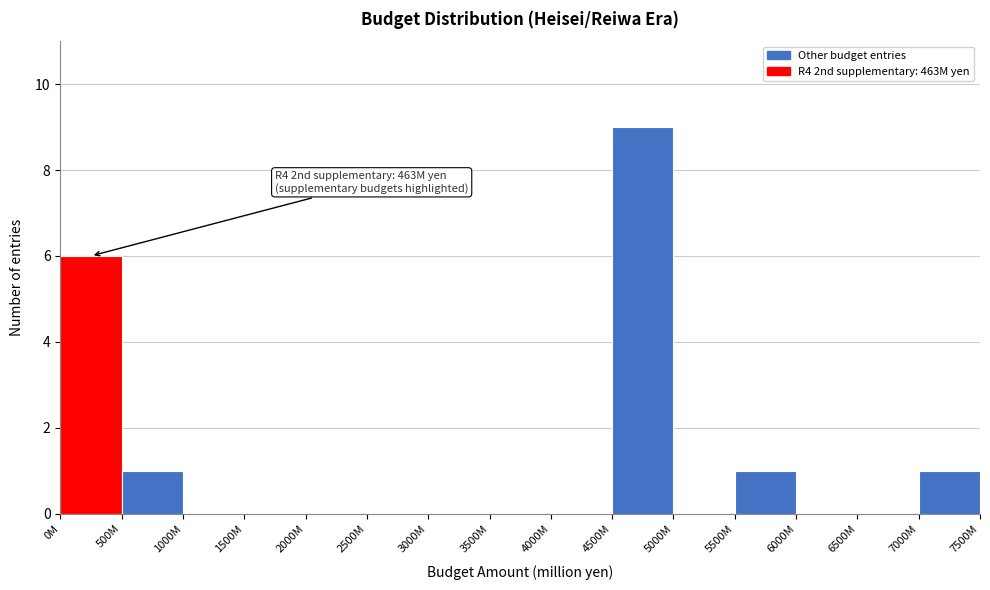

Reading left to right, list all the values displayed in this chart.

0M=6	500M=1	1000M=0	1500M=0	2000M=0	2500M=0	3000M=0	3500M=0	4000M=0	4500M=9	5000M=0	5500M=1	6000M=0	6500M=0	7000M=1